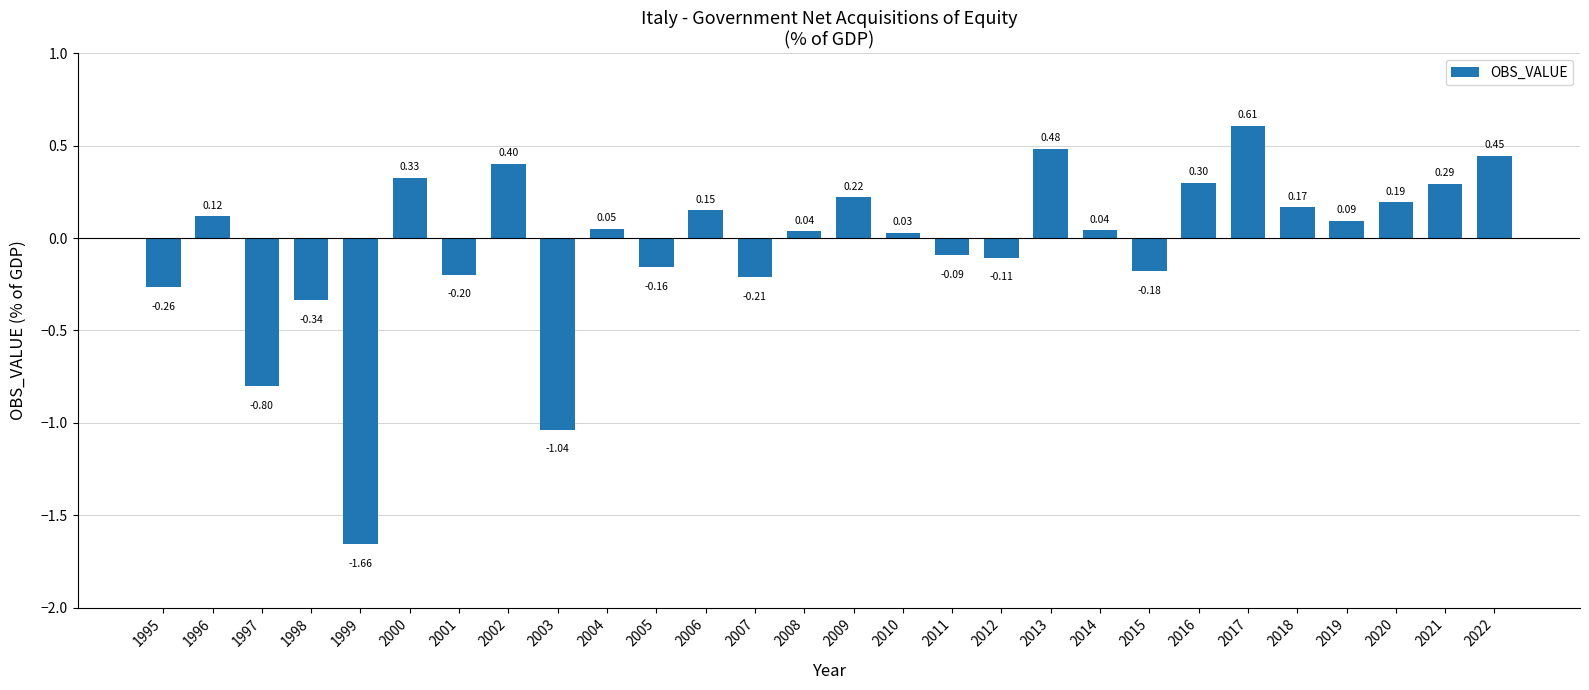

What is the difference between the maximum and minimum values?

2.3